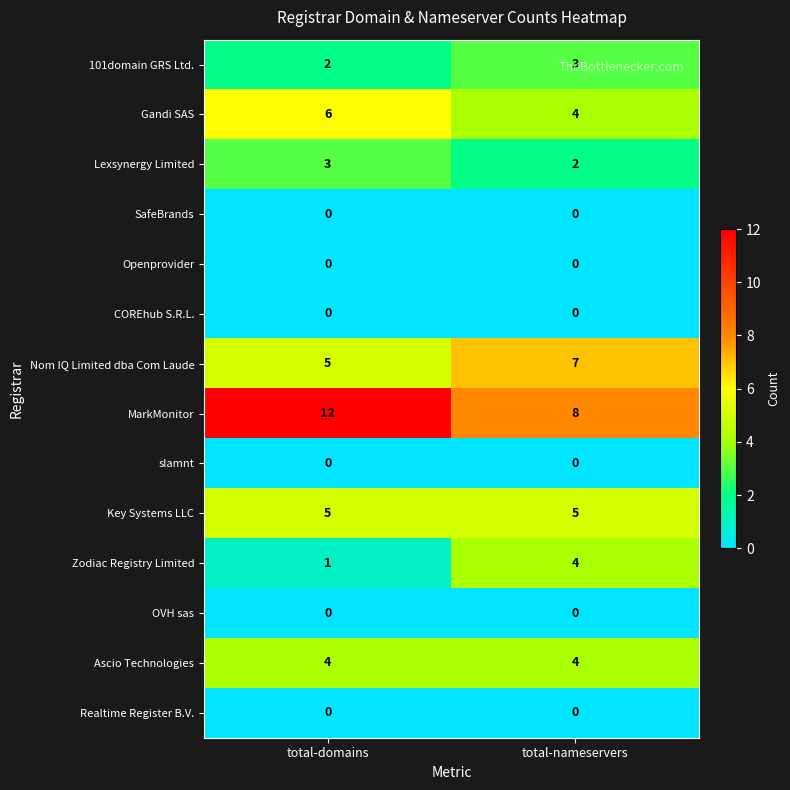

What is the sum of all Gandi SAS values?

10